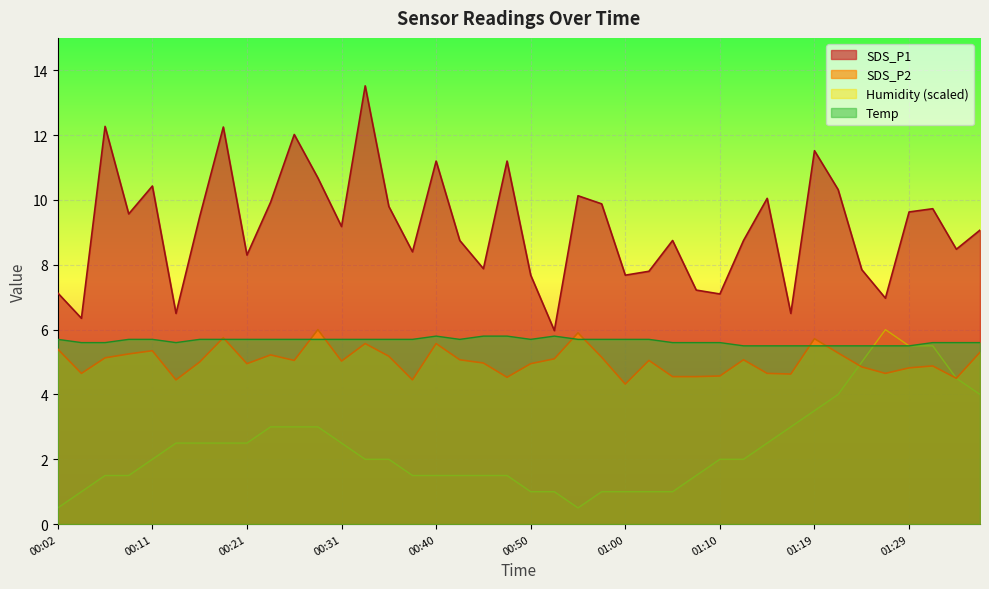

What is the label of the 34th point from the right?

00:16